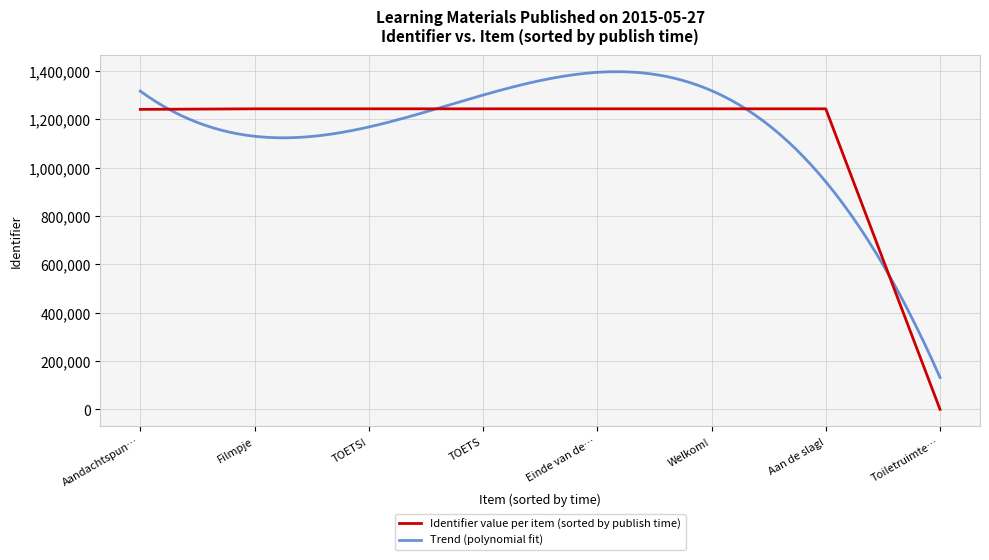

At which category does the data reach its first local peak?

Welkom!